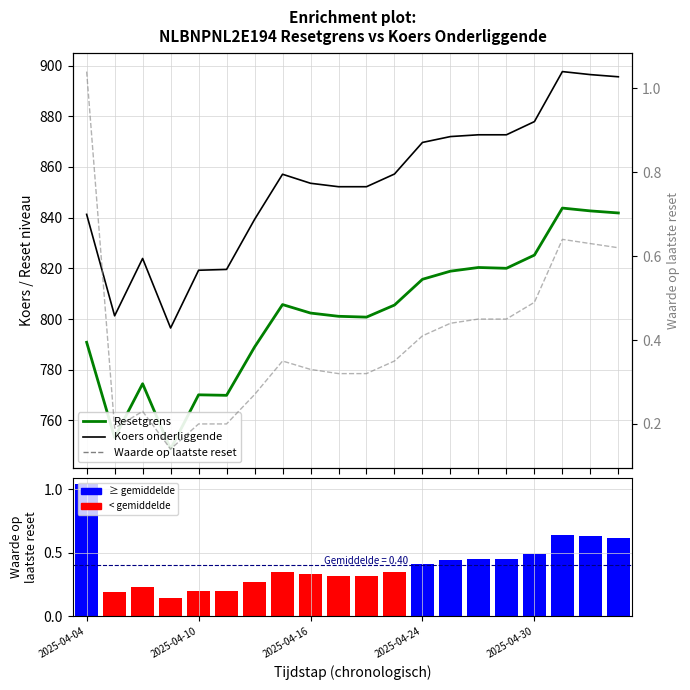

The Resetgrens series shows 1051.3 at 2025-04-04. True or false?

False